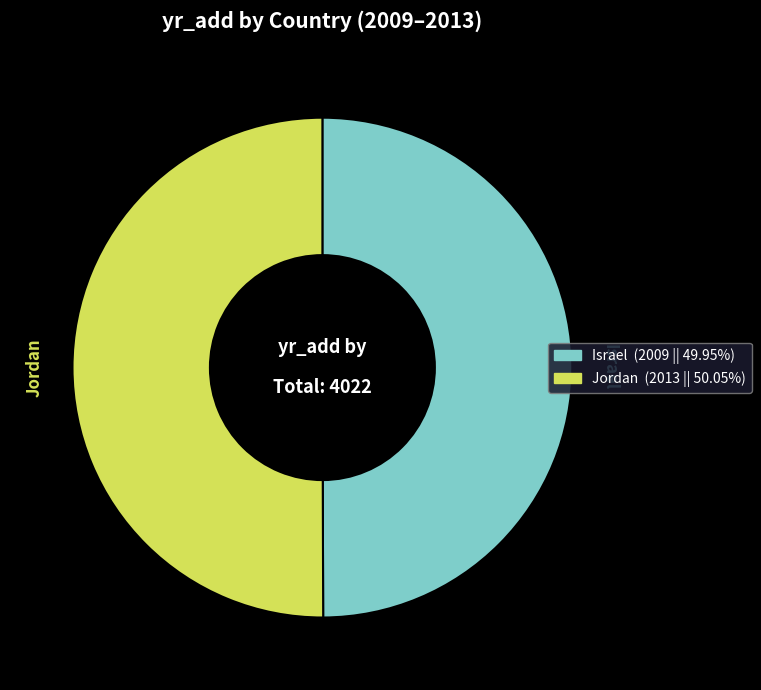

True or false: Israel accounts for 44% of the total.

False